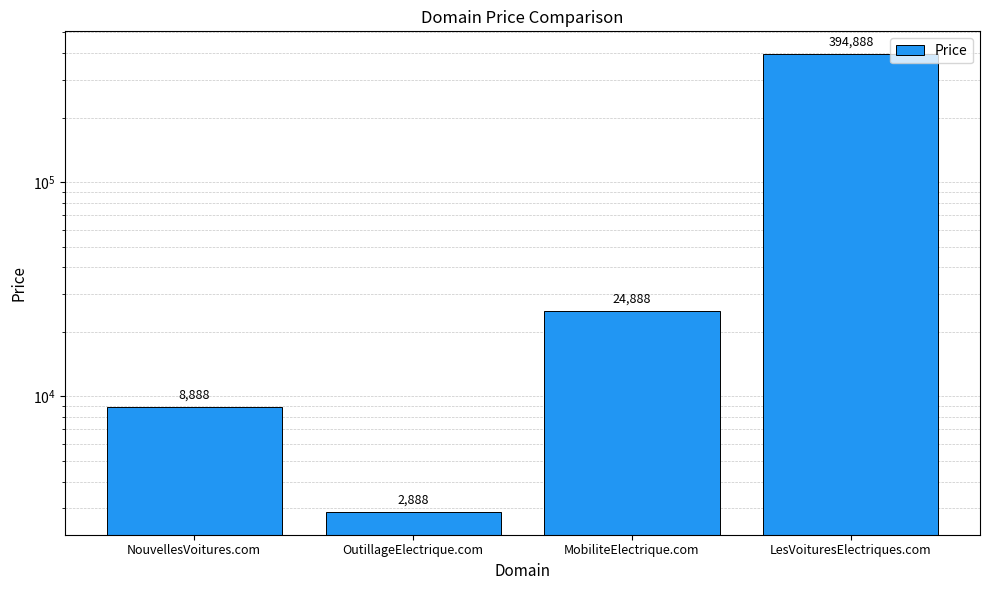

True or false: the data shows 8888 at NouvellesVoitures.com.

True